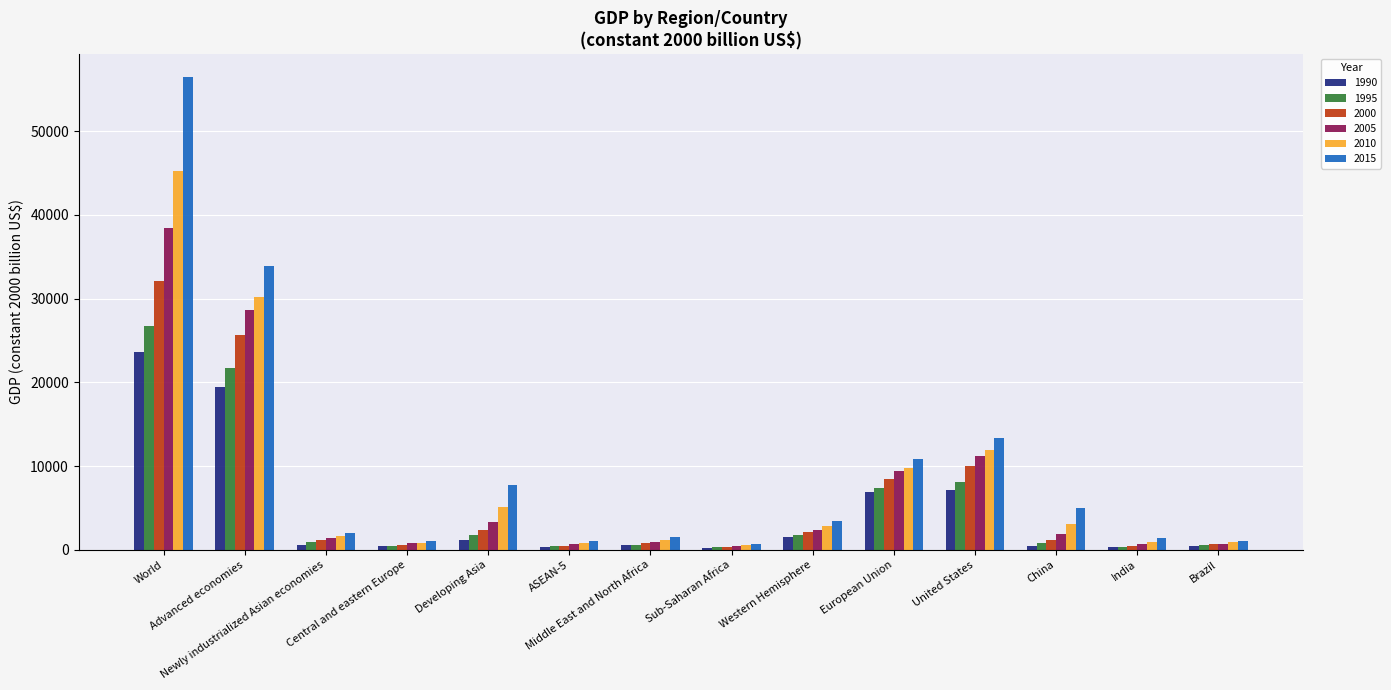

What is the average value of the 2015 series?

9970.6